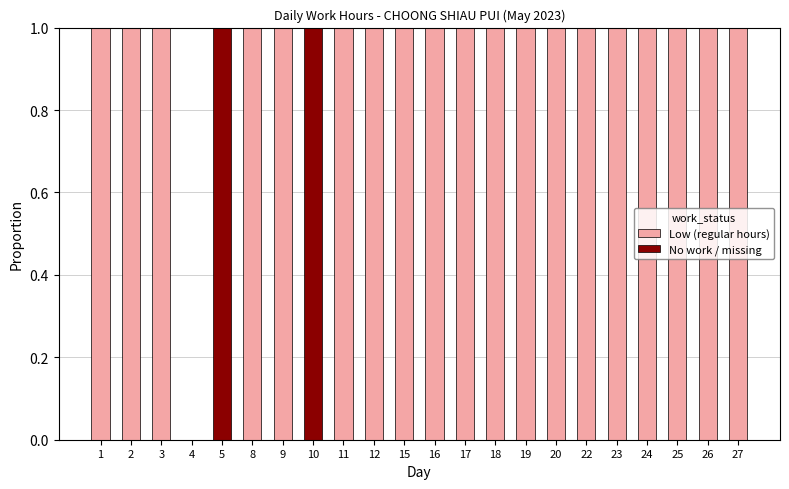

What is the average value of the Low (regular hours) series?

1